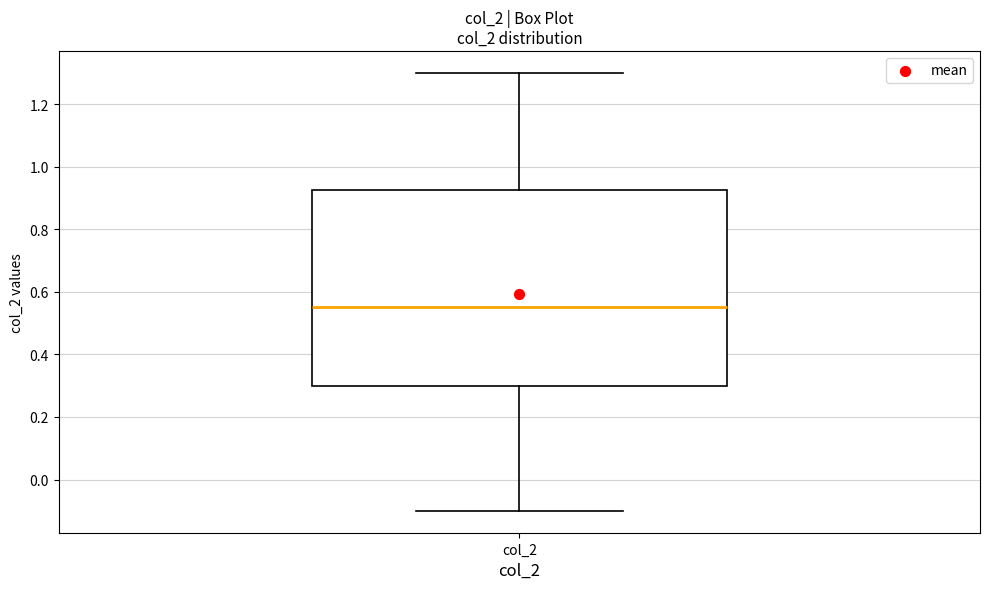

Read this box plot against the y-axis: the position of the median line, the range covered by the box, and the ends of both whiskers. The values are not printed on the chart, so give them approximately, as read against the axis.

median 0.56, box 0.30 to 0.92, whiskers -0.10 to 1.30